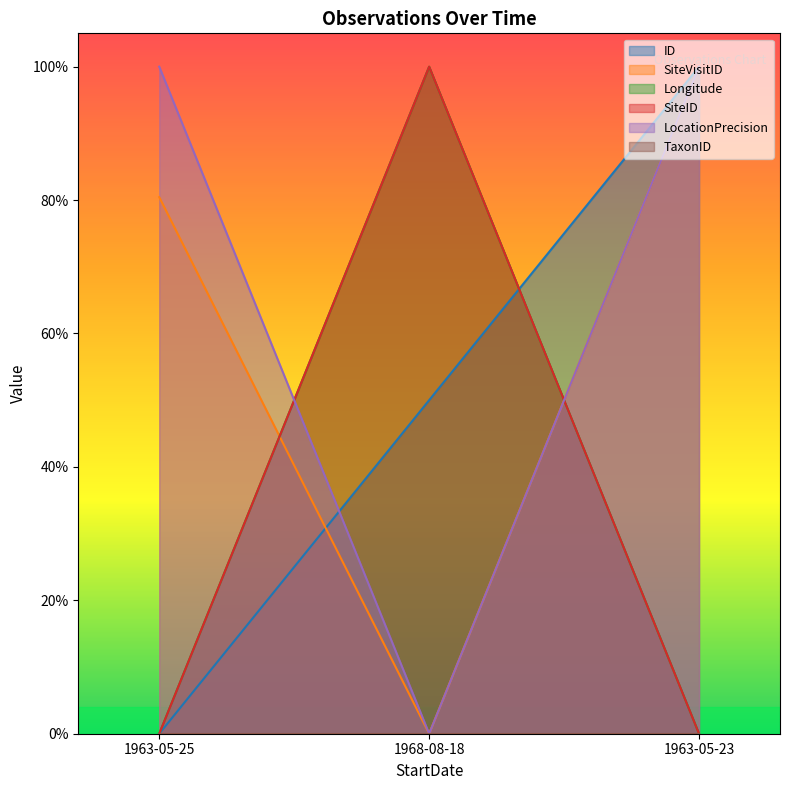

Which has a higher value, 1963-05-25 or 1963-05-23?

1963-05-23